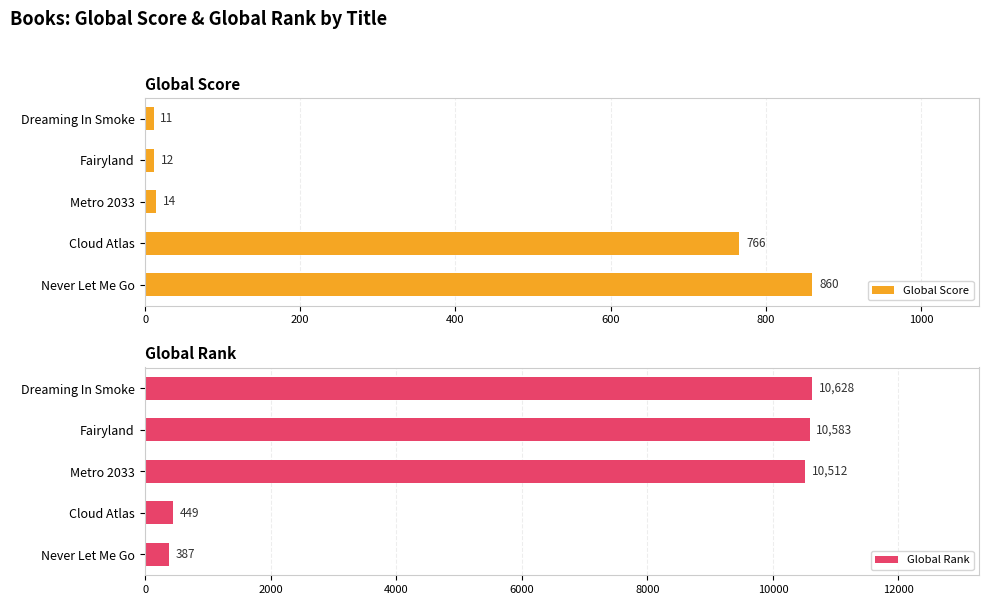

How many data points in Global Rank are above 10512?

2